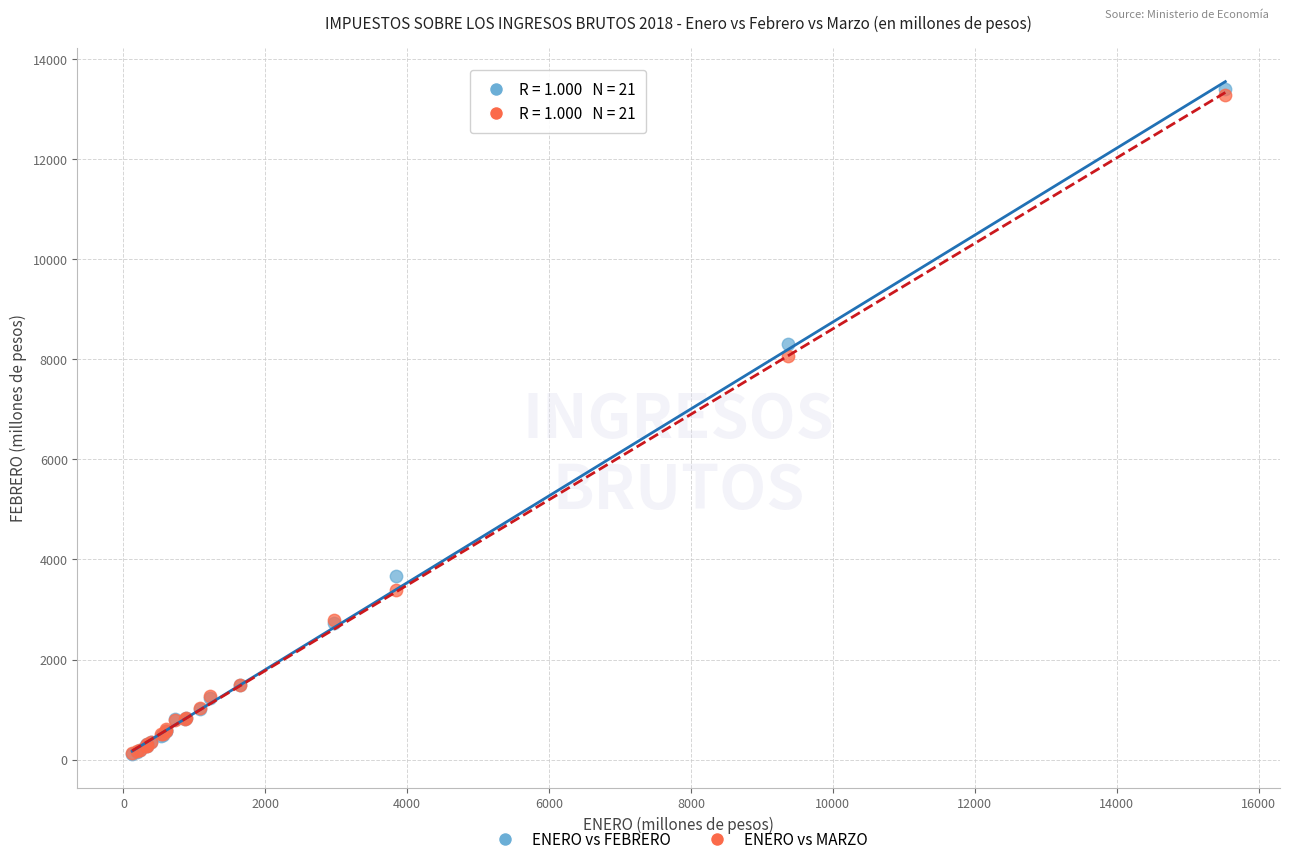

Across all series, what Y value is closest to 6756?

8059.4